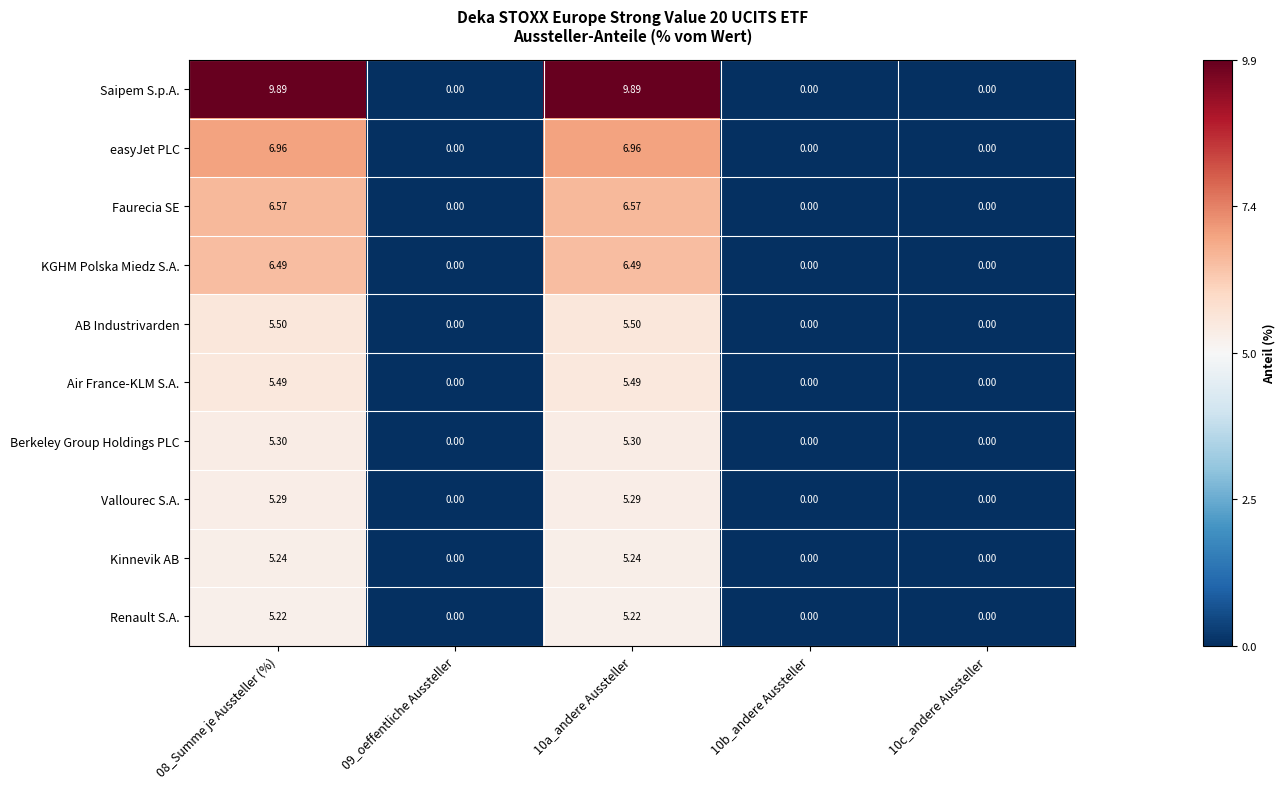

Which series has the largest range (max minus min)?

Saipem S.p.A.